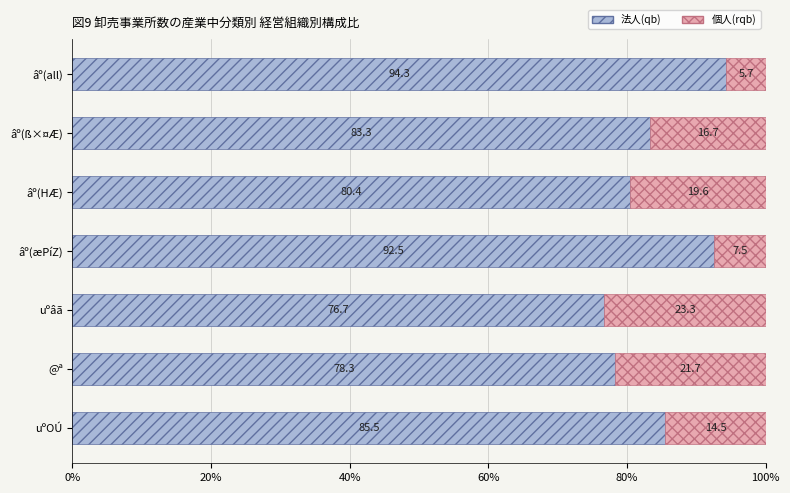

What is the total value across all series at âº(ß×¤Æ)?

100.0